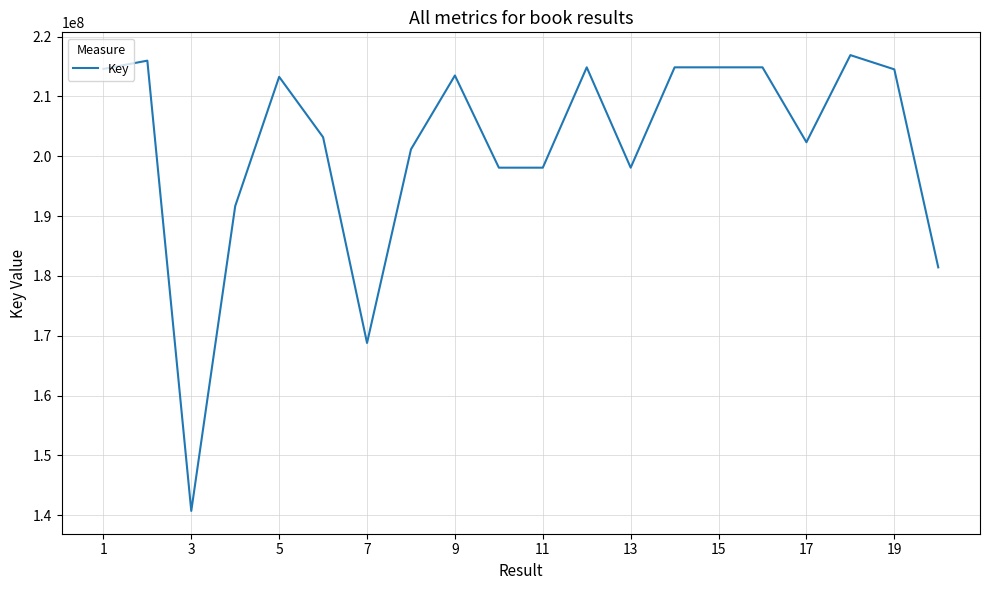

What is the difference between the maximum and minimum values?

76163966